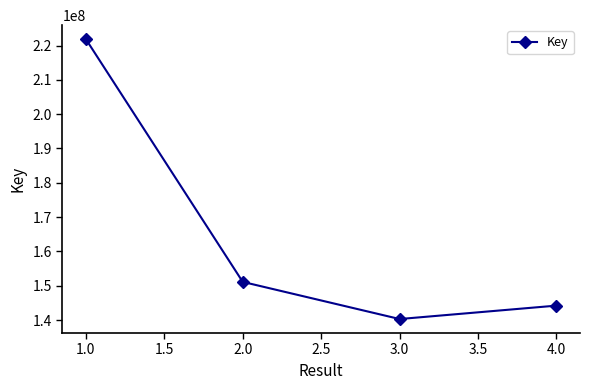

Where is the first local minimum?

3.0